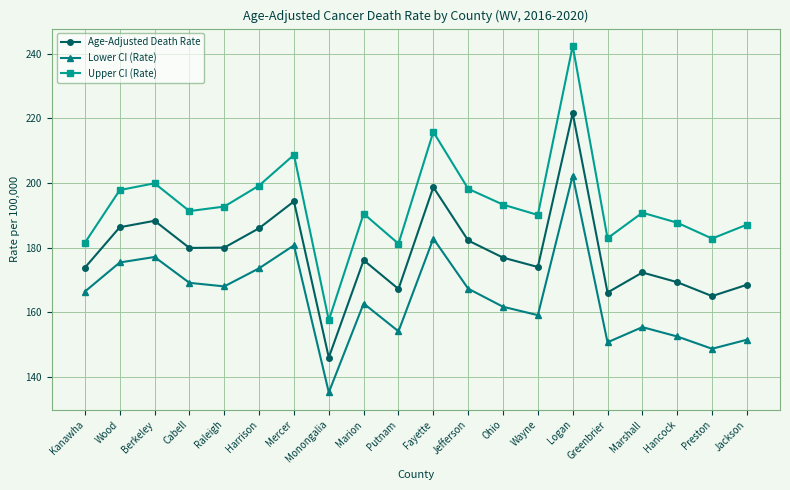

At which label does Age-Adjusted Death Rate first exceed 176?

Wood